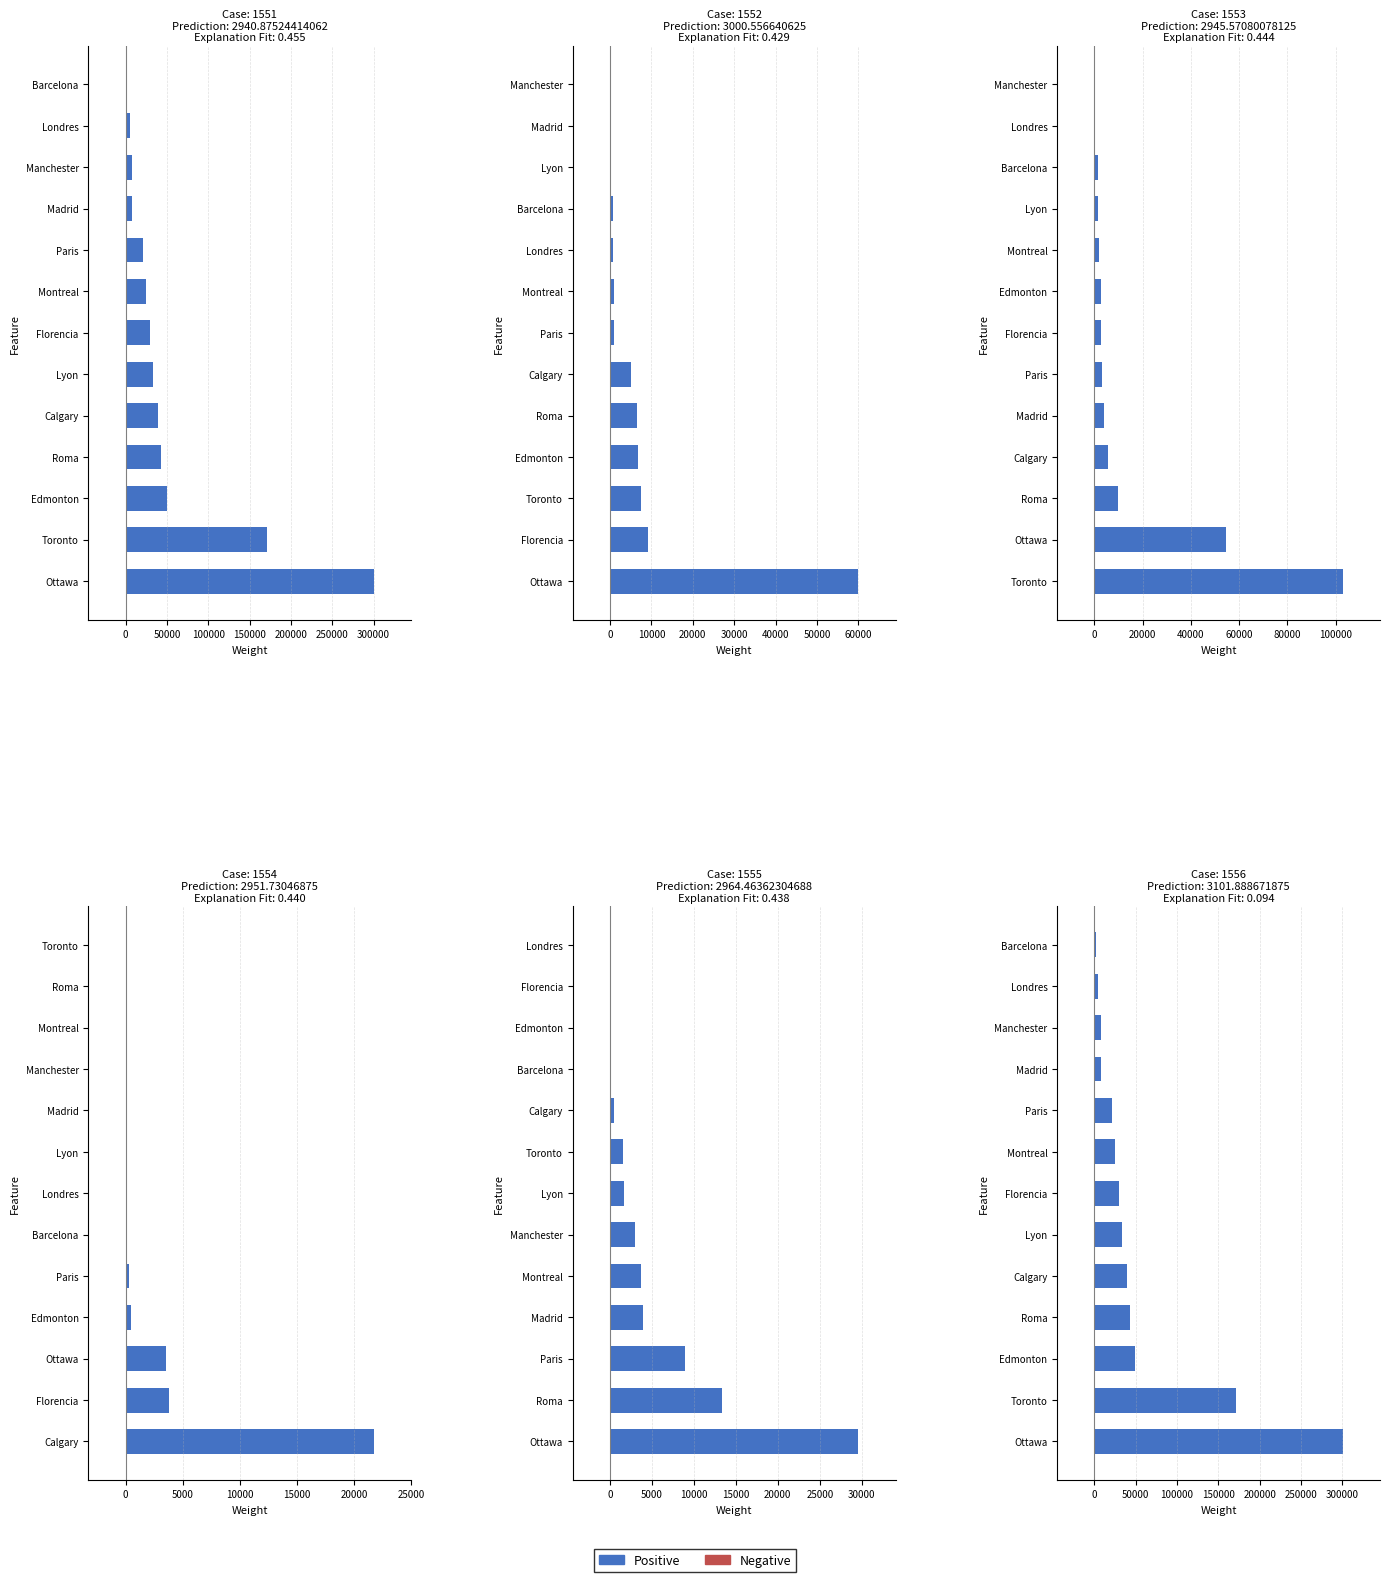

Rank the categories by Nov value from highest to lowest.

Calgary, Florencia, Ottawa, Edmonton, Paris, Barcelona, Londres, Lyon, Madrid, Manchester, Montreal, Roma, Toronto